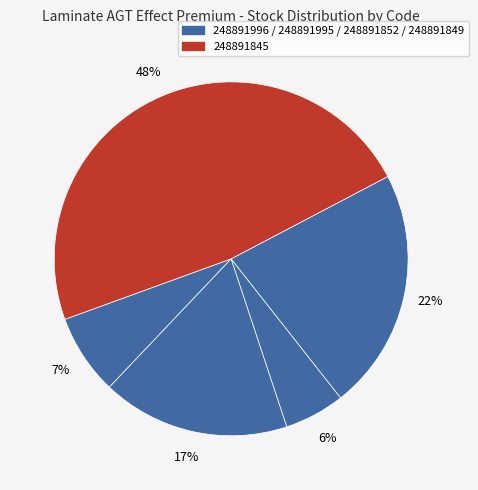

Count the number of slices in the pie.

5